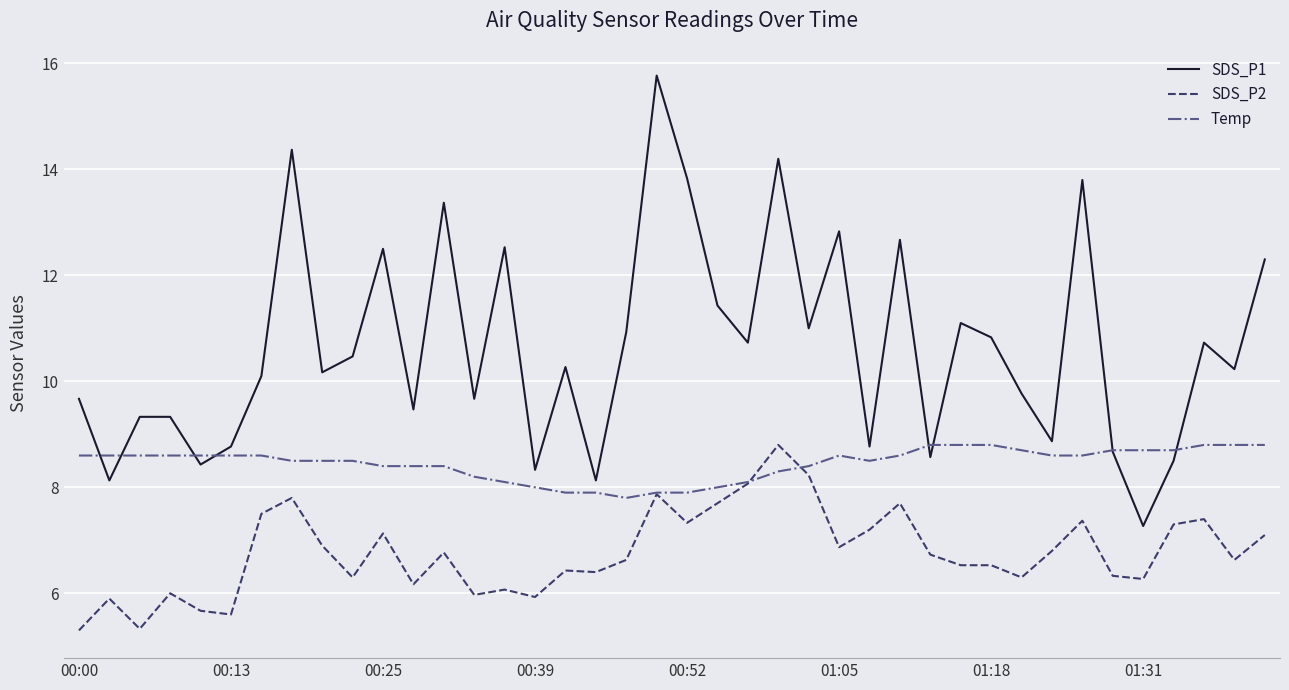

Count the number of categories in the chart.

40